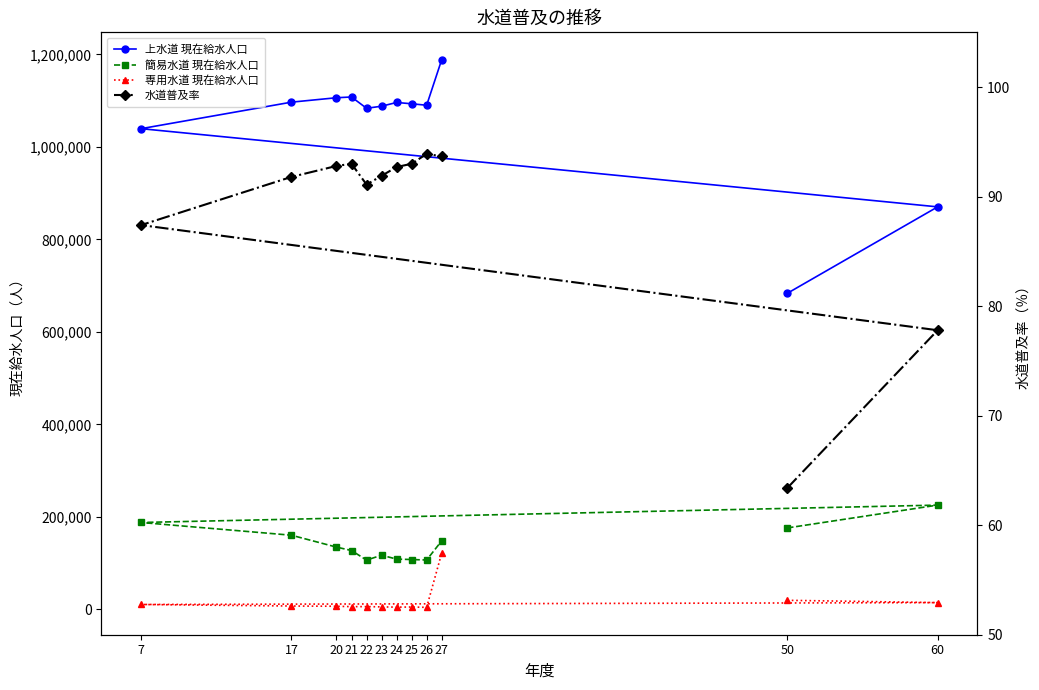

At which label is 専用水道 現在給水人口 closest to 63030?

50